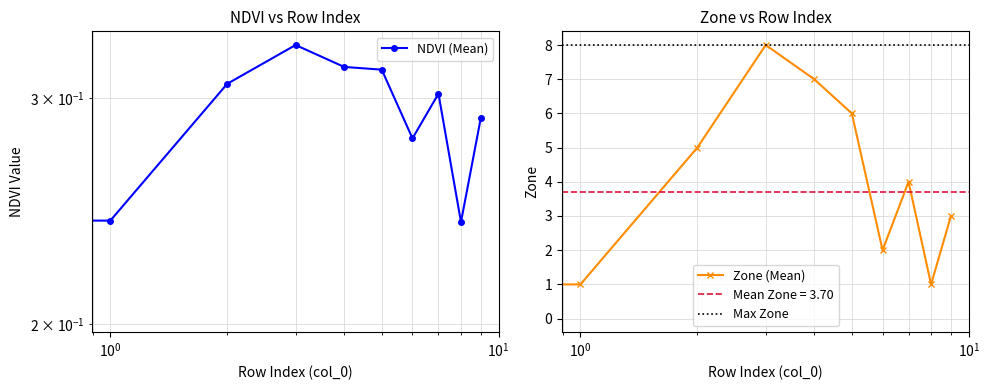

How many interior local peaks does the Zone series have?

2